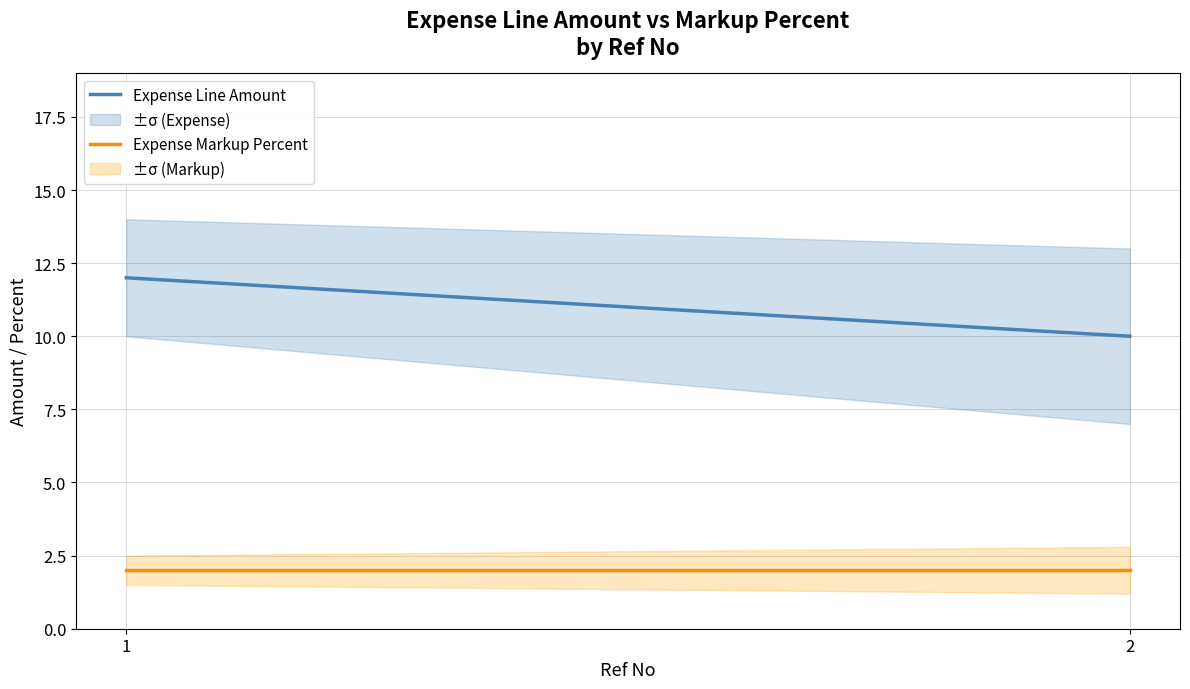

How many categories are shown in the chart?

2